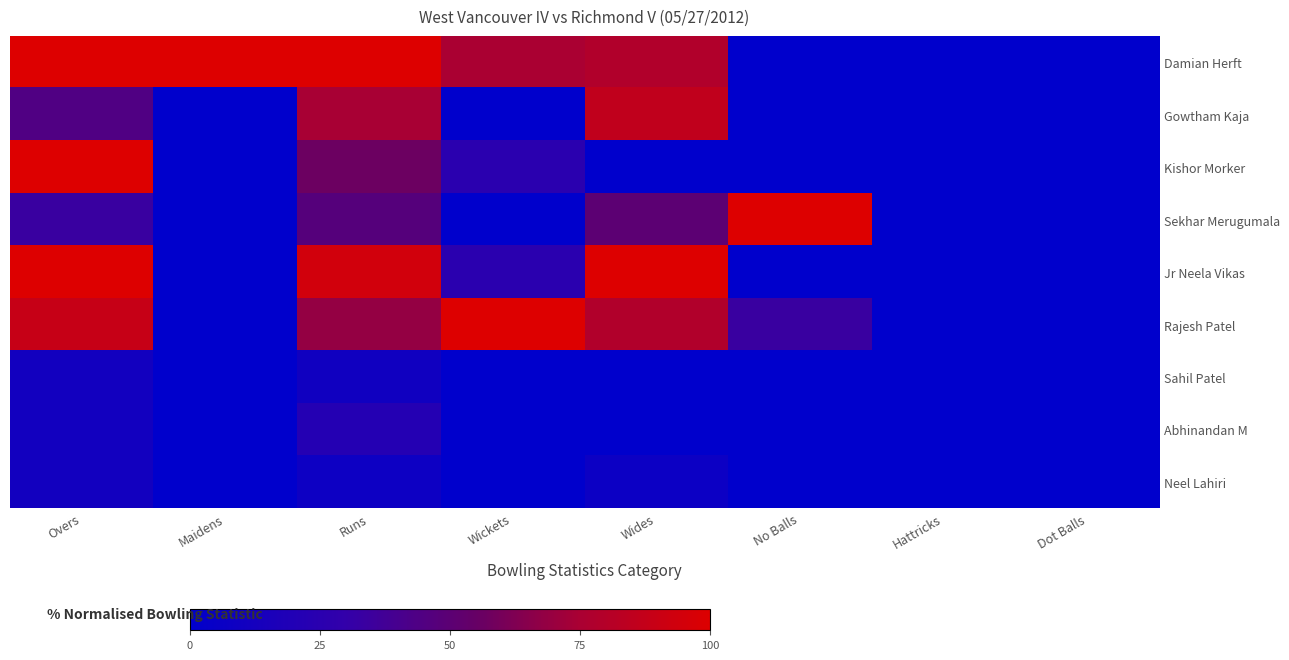

Which series has the widest spread of values?

Damian Herft